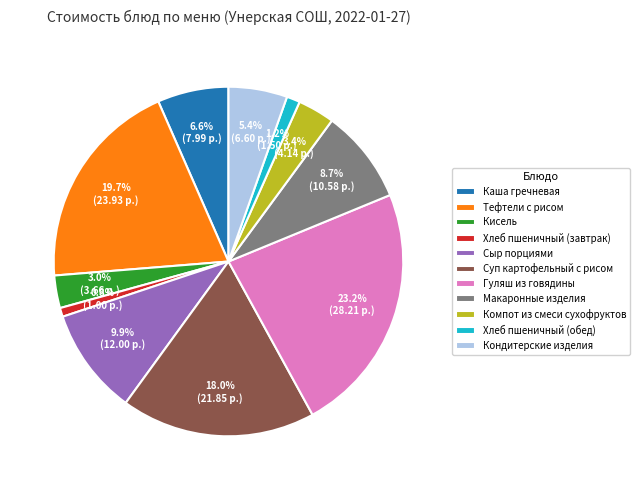

How many segments does this pie chart have?

11